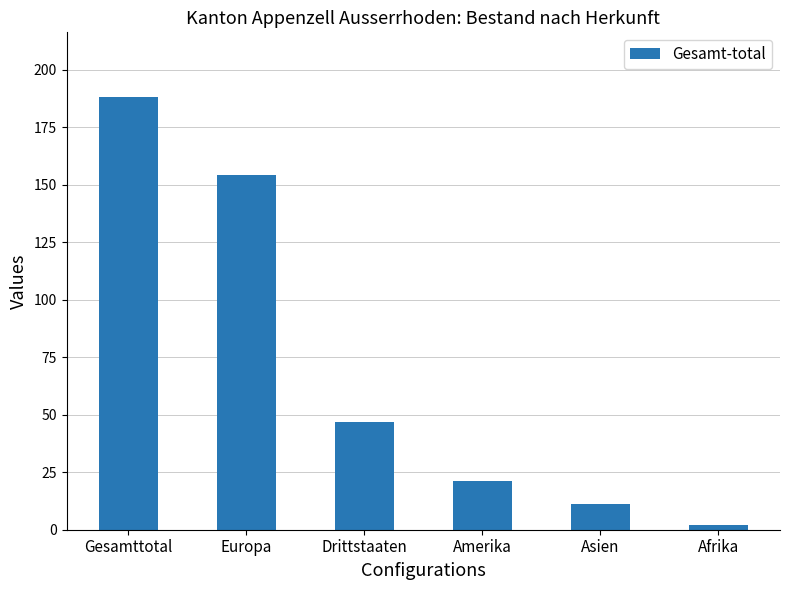

What is the greatest value displayed?

188